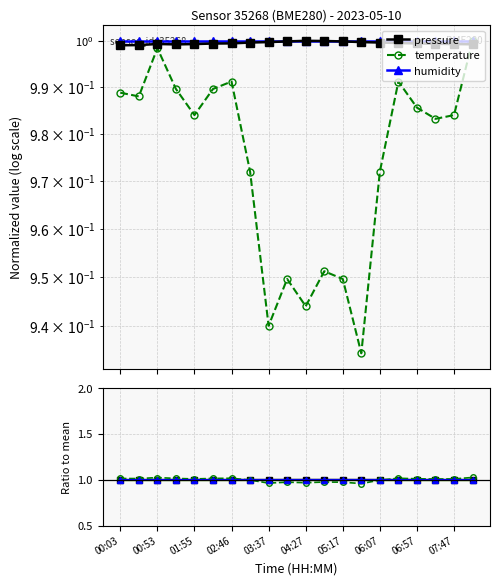

After their last crossing, which series has the higher values: humidity or pressure ratio?

humidity